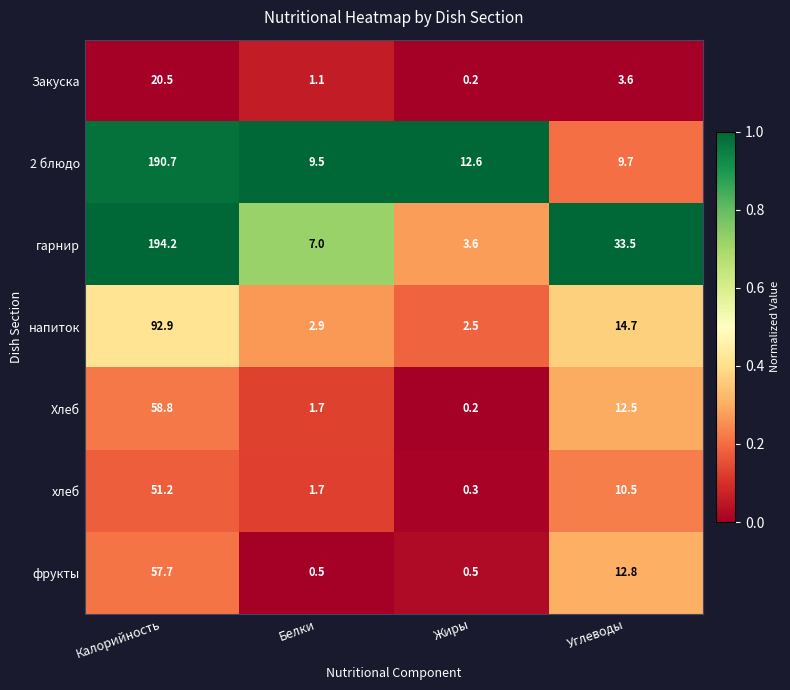

What is the average value of the фрукты series?

17.9